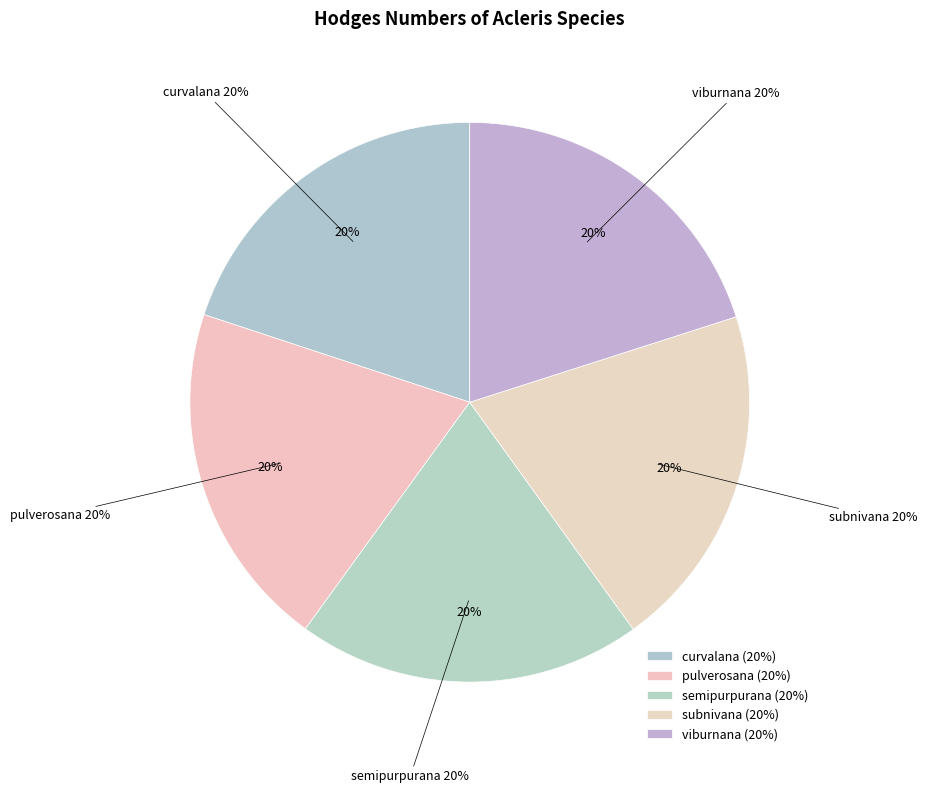

Which slice is the smallest?

semipurpurana